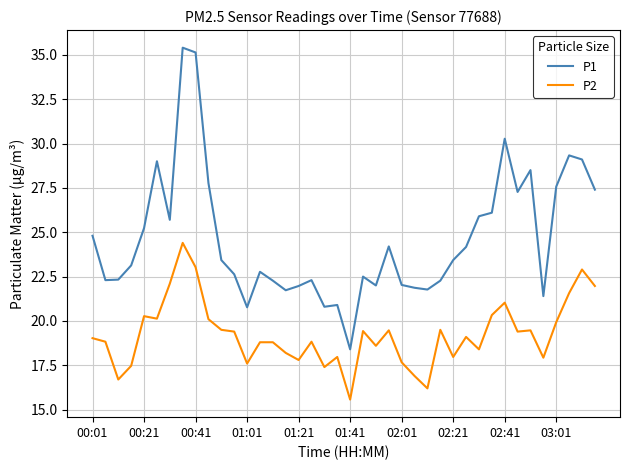

True or false: P1 and P2 intersect in this chart.

False